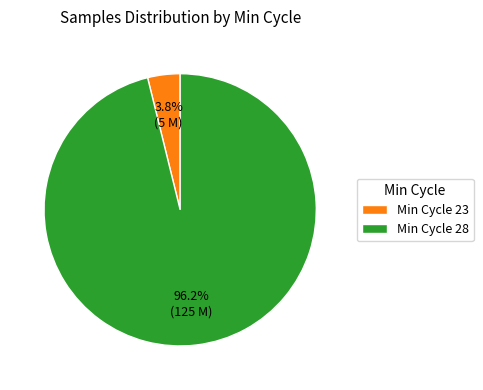

Rank the categories by value from highest to lowest.

Min Cycle 28, Min Cycle 23